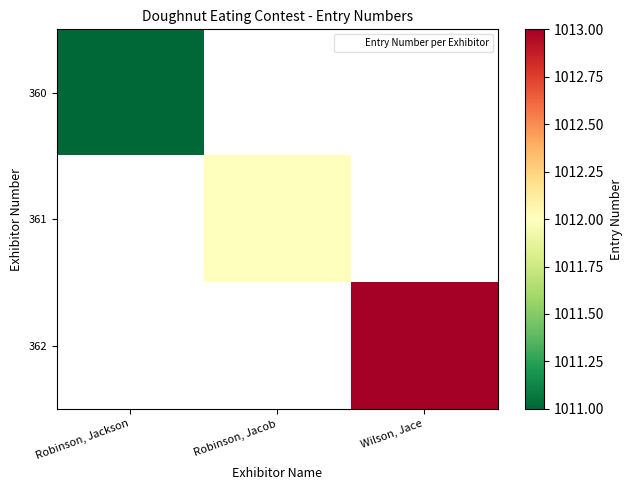

The value of 362 at Wilson, Jace is 1013.0. True or false?

True